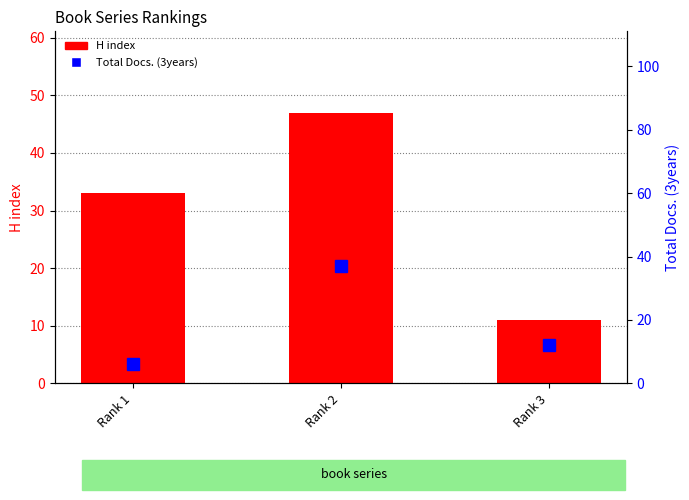

How many data points does each series have?

3